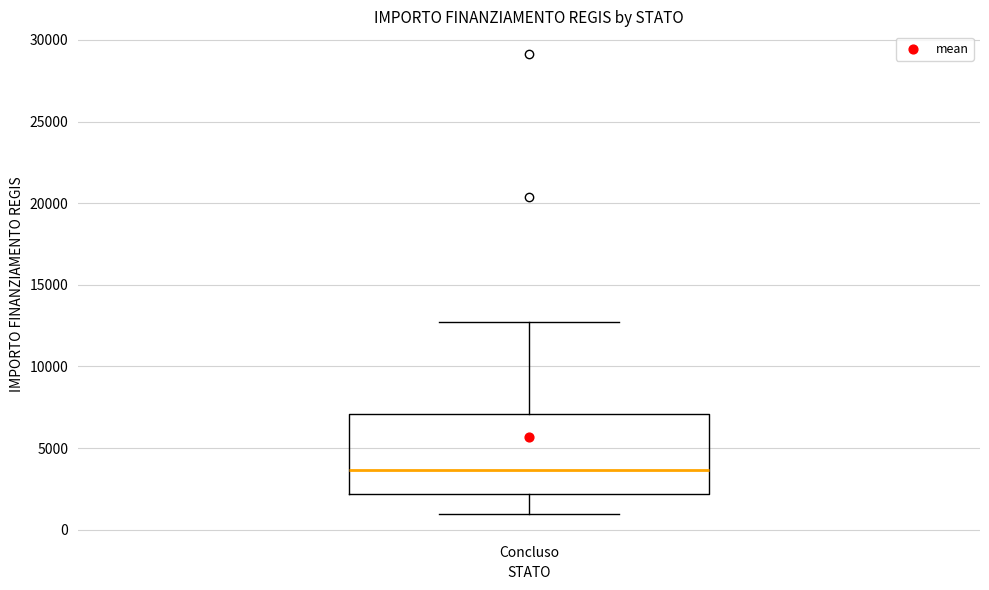

Where does the lower whisker of the box for Concluso end on the y-axis? The values are not printed on the chart, so give them approximately, as read against the axis.

1000